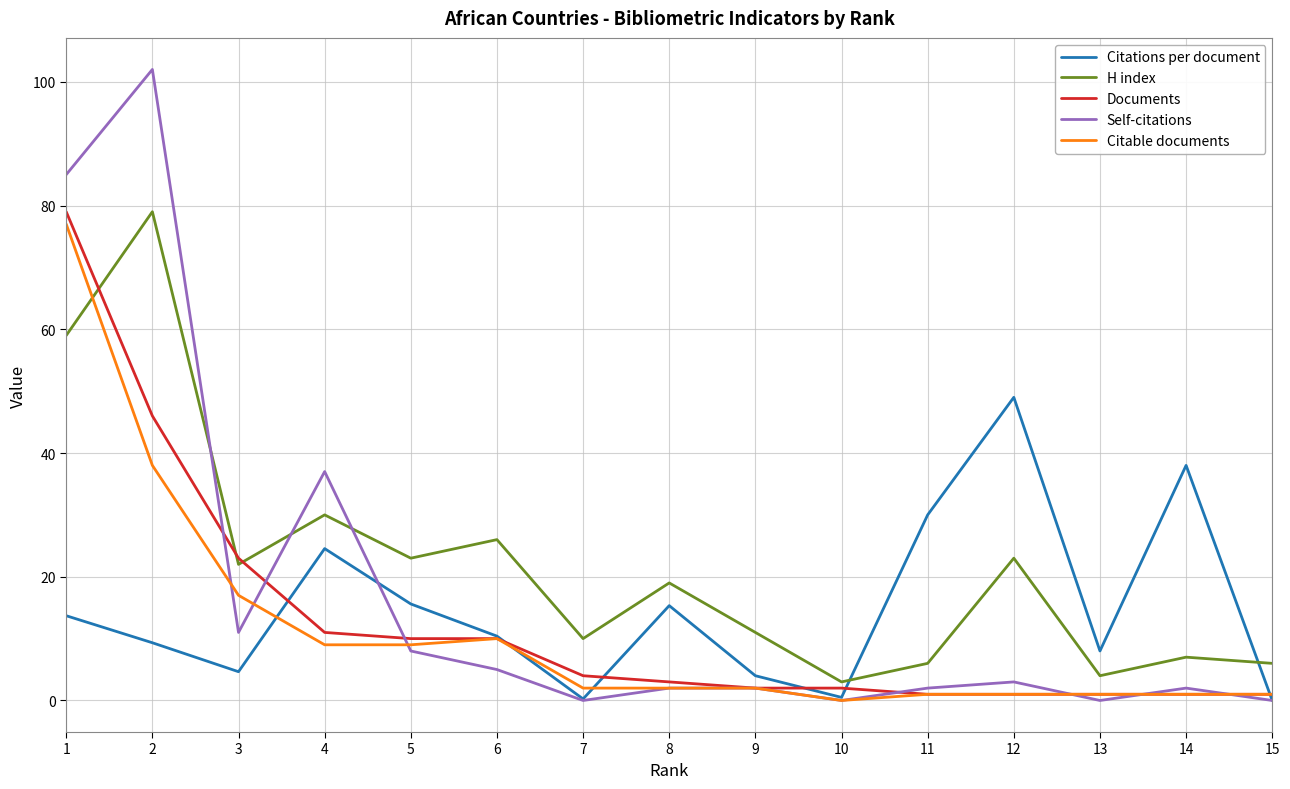

Is it true that Self-citations equals -41.1 at 14?

False